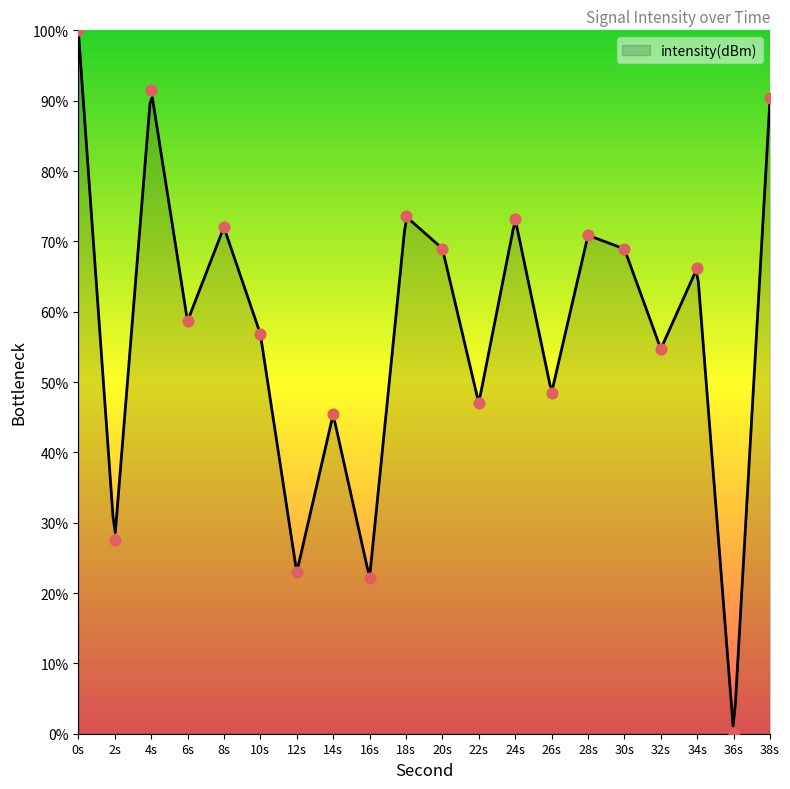

What is the highest value of the intensity(dBm) series?

100.0